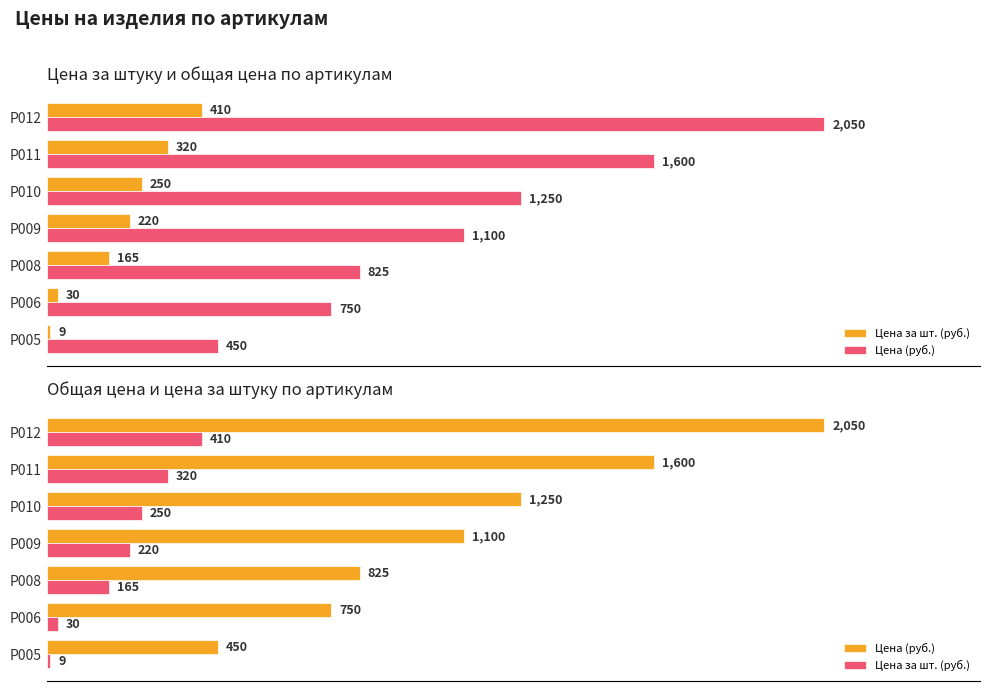

Which series has the largest range (max minus min)?

Цена (руб.)